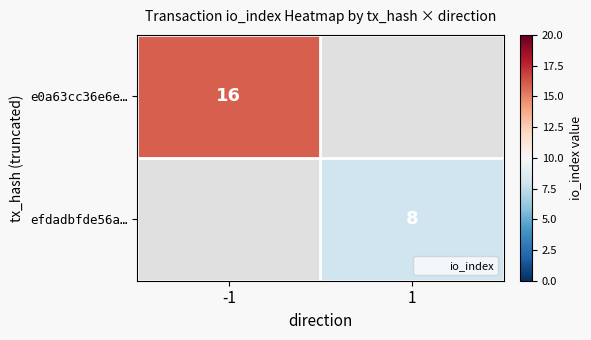

What is the greatest value displayed?

16.0